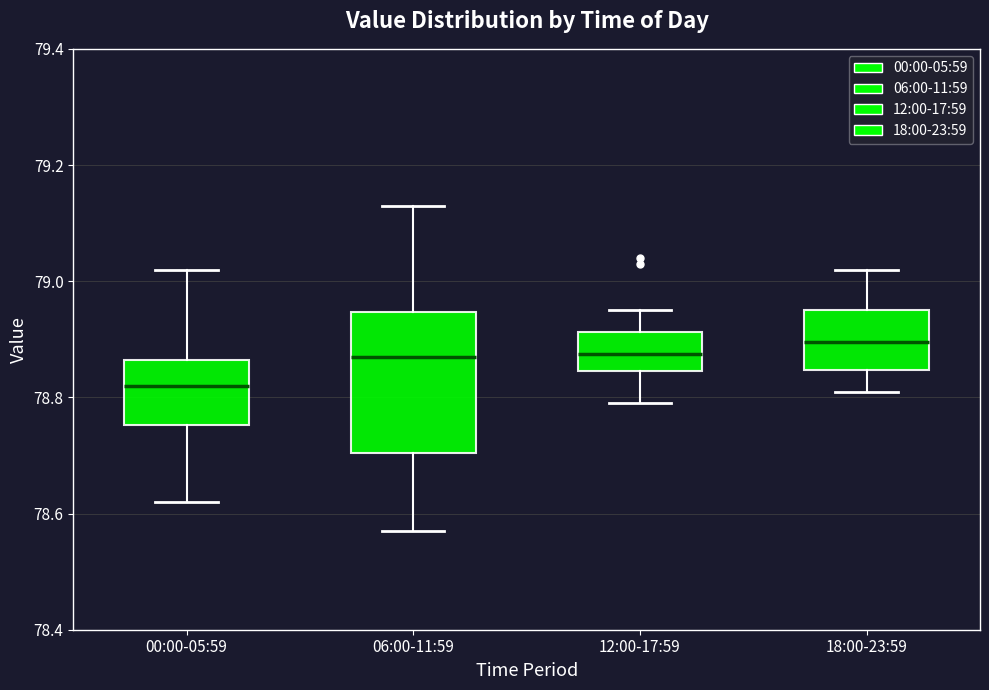

Reading left to right, transcribe this box plot: for each box, give where its median line is, the range the box spans, and where its two whiskers end, as read against the y-axis. The values are not printed on the chart, so give them approximately, as read against the axis.

00:00-05:59: median 78.82, box 78.76 to 78.86, whiskers 78.62 to 79.02
06:00-11:59: median 78.88, box 78.70 to 78.94, whiskers 78.58 to 79.14
12:00-17:59: median 78.88, box 78.84 to 78.92, whiskers 78.80 to 78.96
18:00-23:59: median 78.90, box 78.84 to 78.96, whiskers 78.82 to 79.02